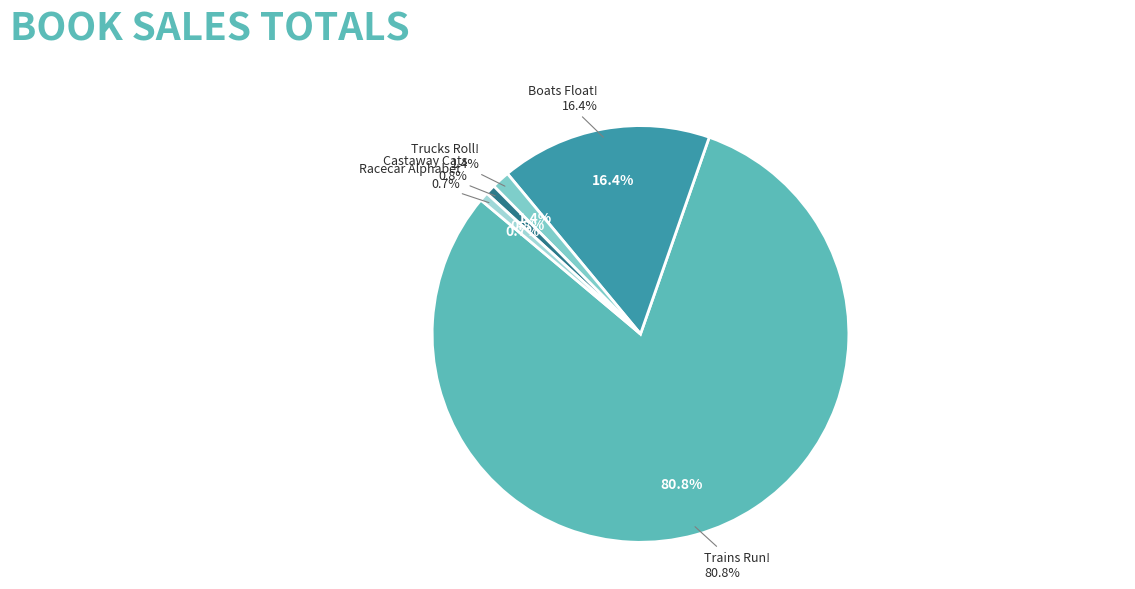

Between Castaway Cats and Racecar Alphabet, which is larger?

Castaway Cats